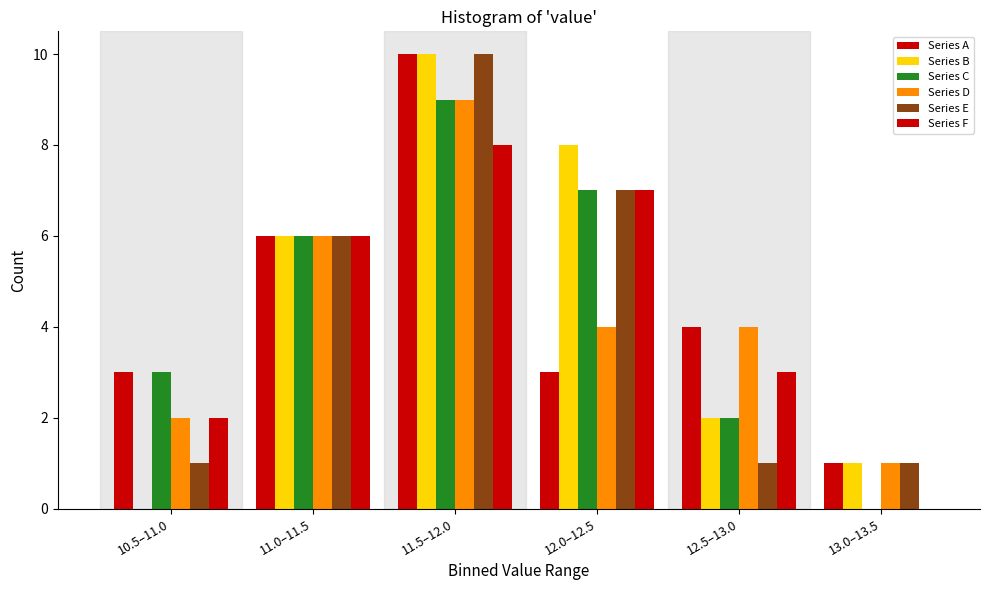

Count the number of data series in this chart.

6